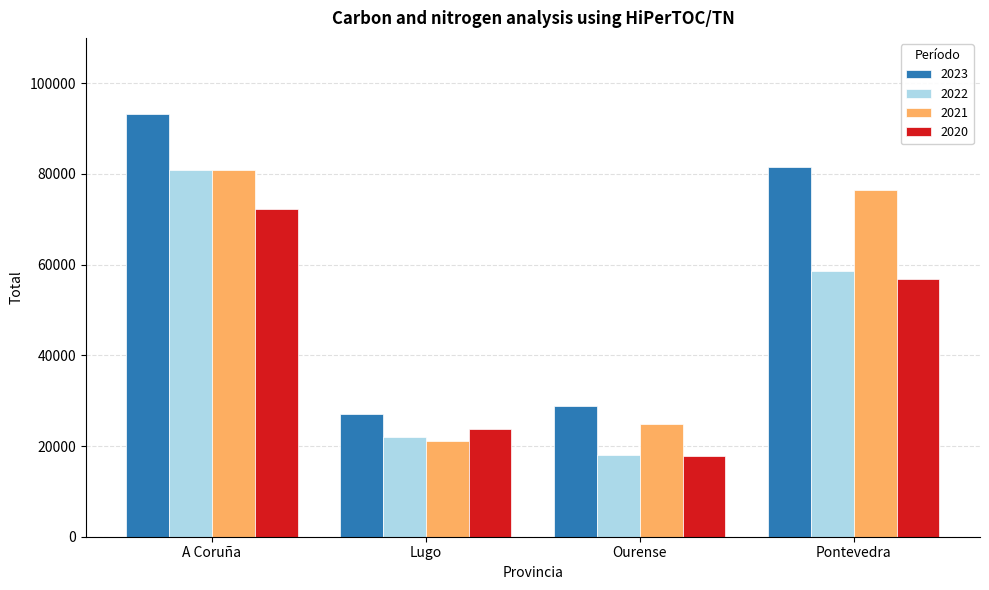

Which series changed the most between A Coruña and Lugo?

2023